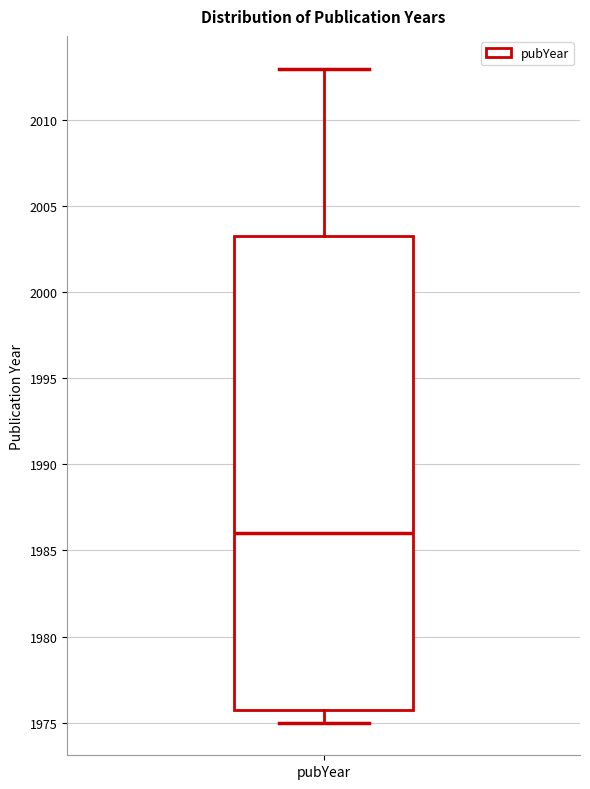

Where does the upper whisker of the box for pubYear end on the y-axis? The values are not printed on the chart, so give them approximately, as read against the axis.

2013.0